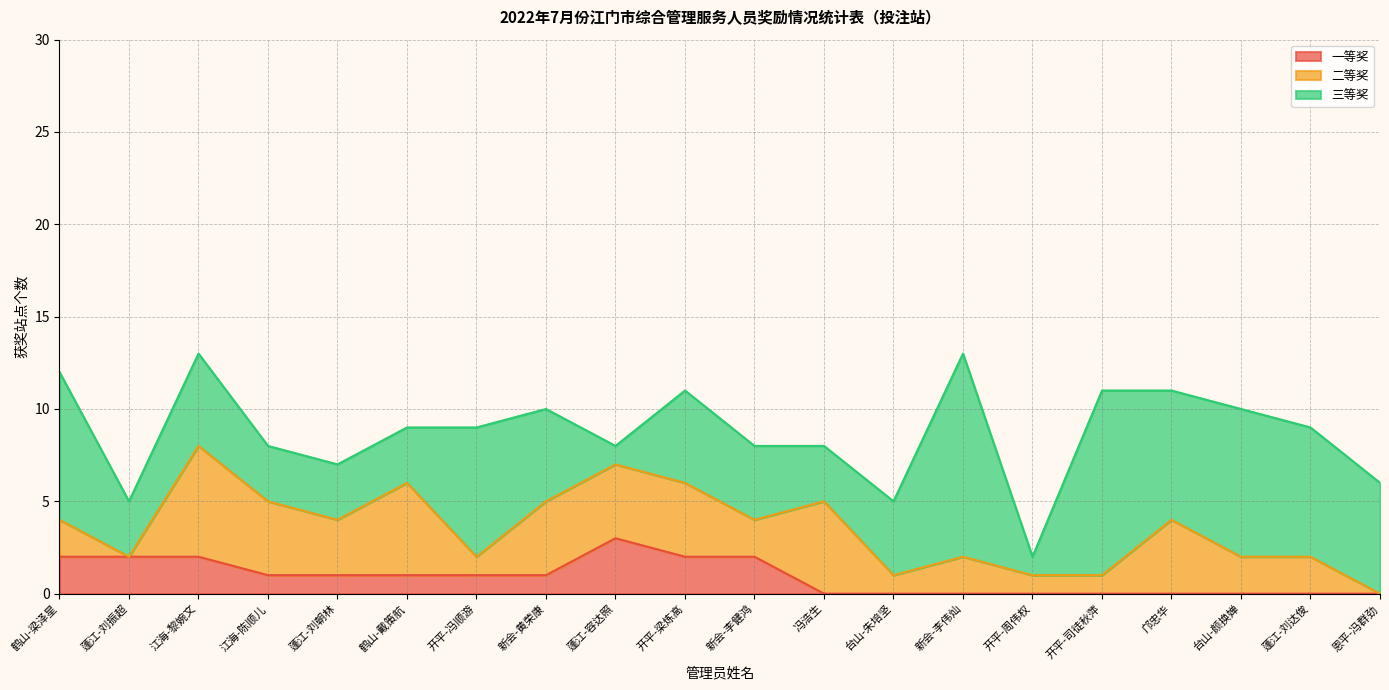

What is the lowest value of the 三等奖 series?

1